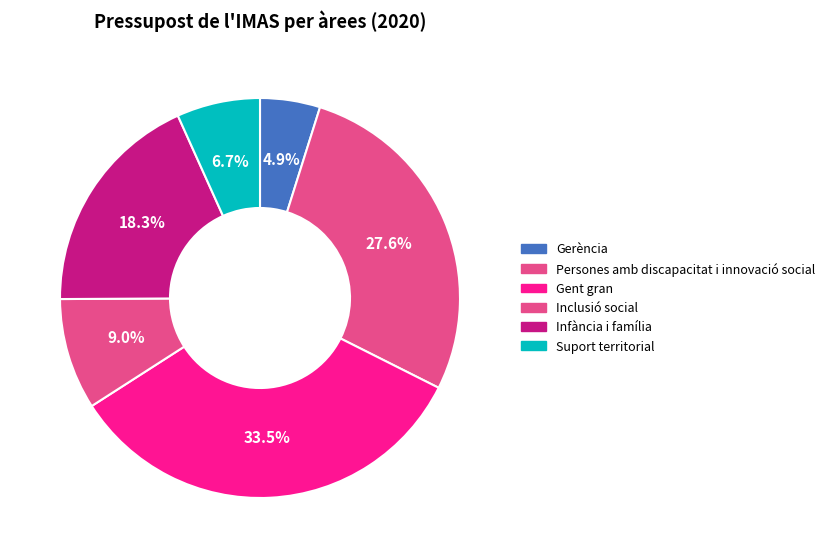

How many segments does this pie chart have?

6